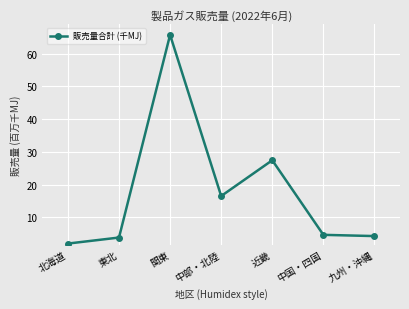

Reading left to right, transcribe all the data shown in this chart.

2.0	3.8	65.8	16.5	27.5	4.7	4.3